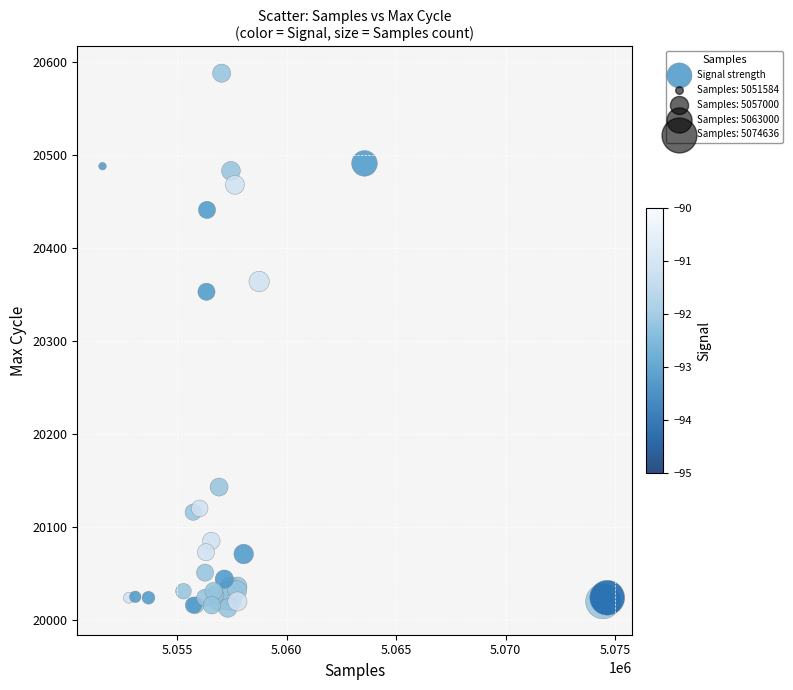

What Y value in the scatter plot is closest to 20300?

20353